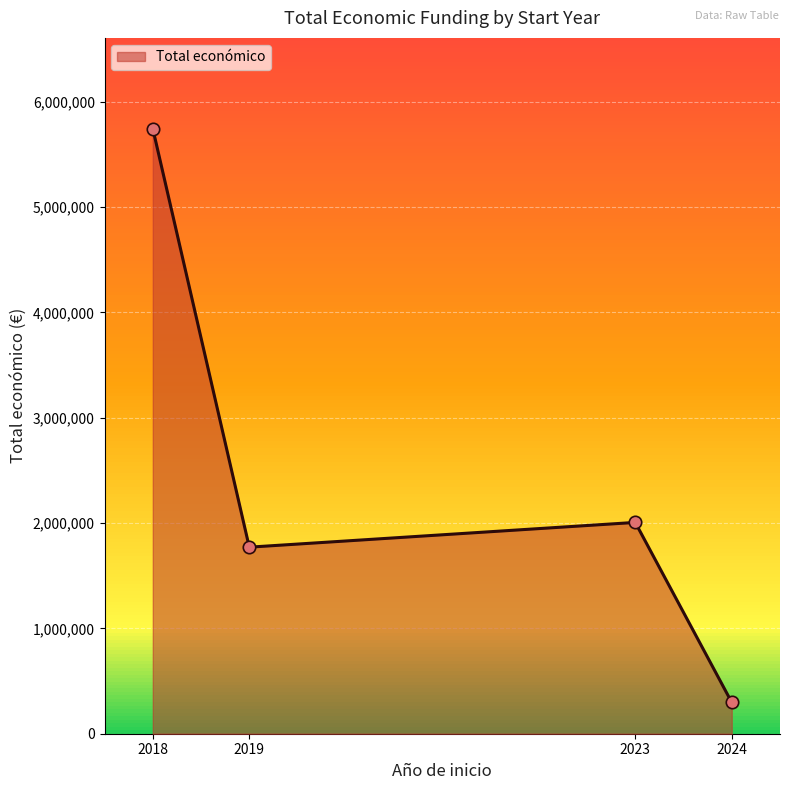

Which has a higher value, 2023 or 2019?

2023